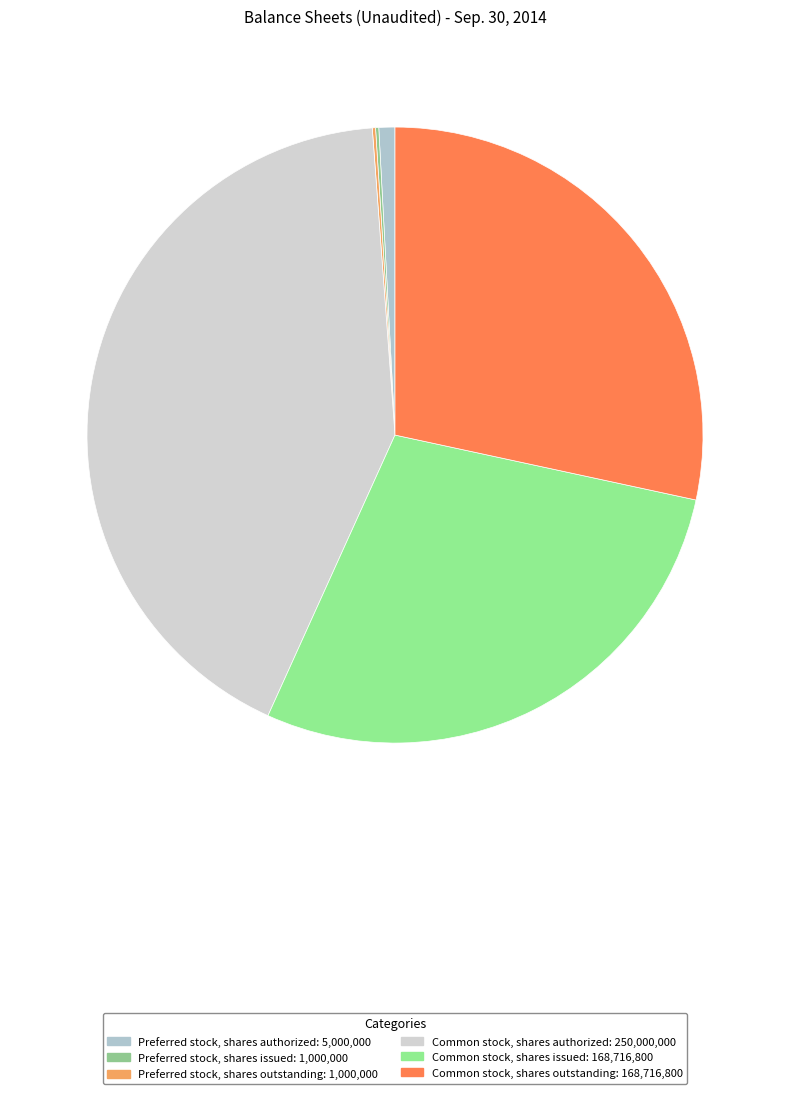

To the nearest percent, what is the difference between the largest and smallest slice percentages?

42%